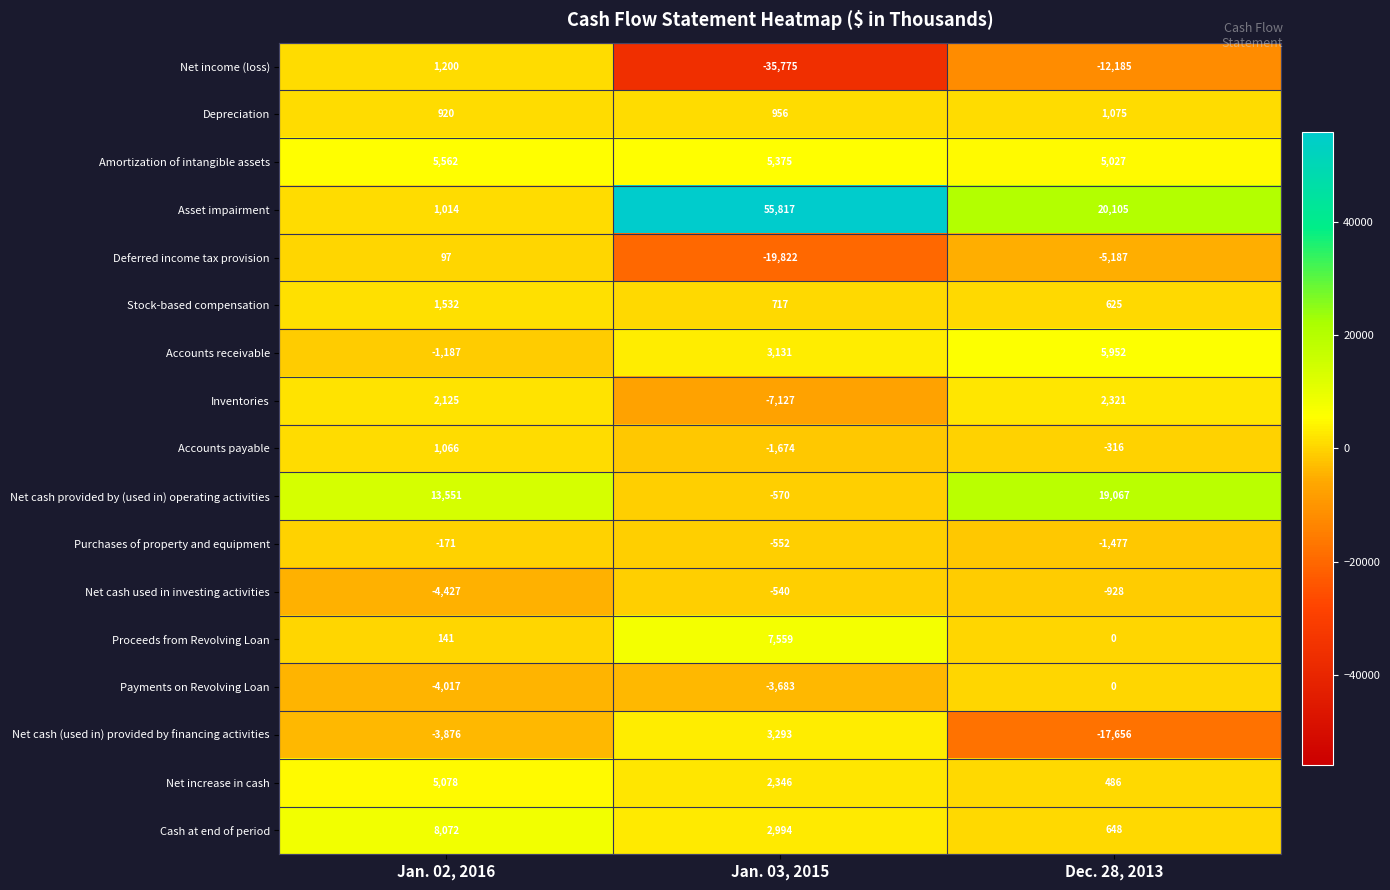

What is the lowest value of the Accounts receivable series?

-1187